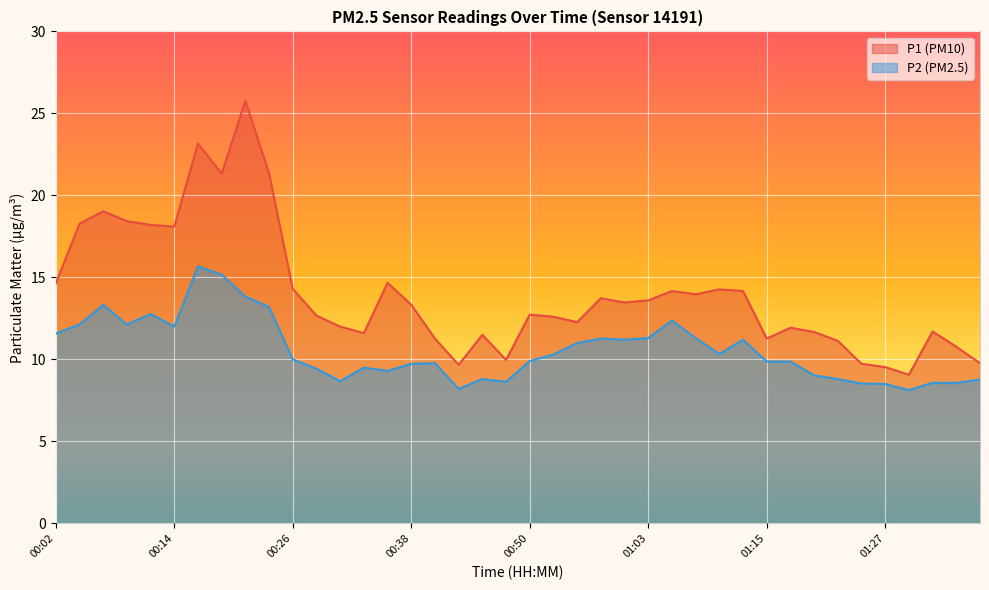

What is the label of the 39th point from the left?

01:34